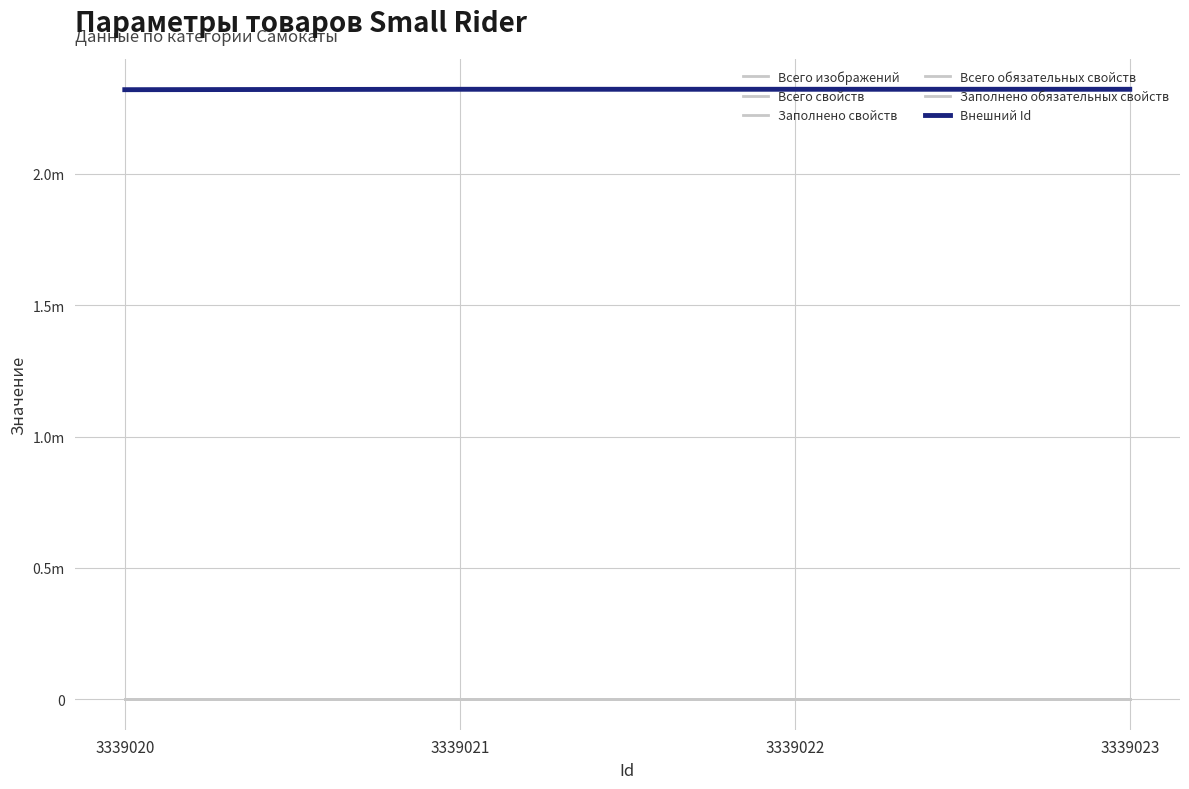

Which series changed the most between 3339023 and 3339020?

Внешний Id